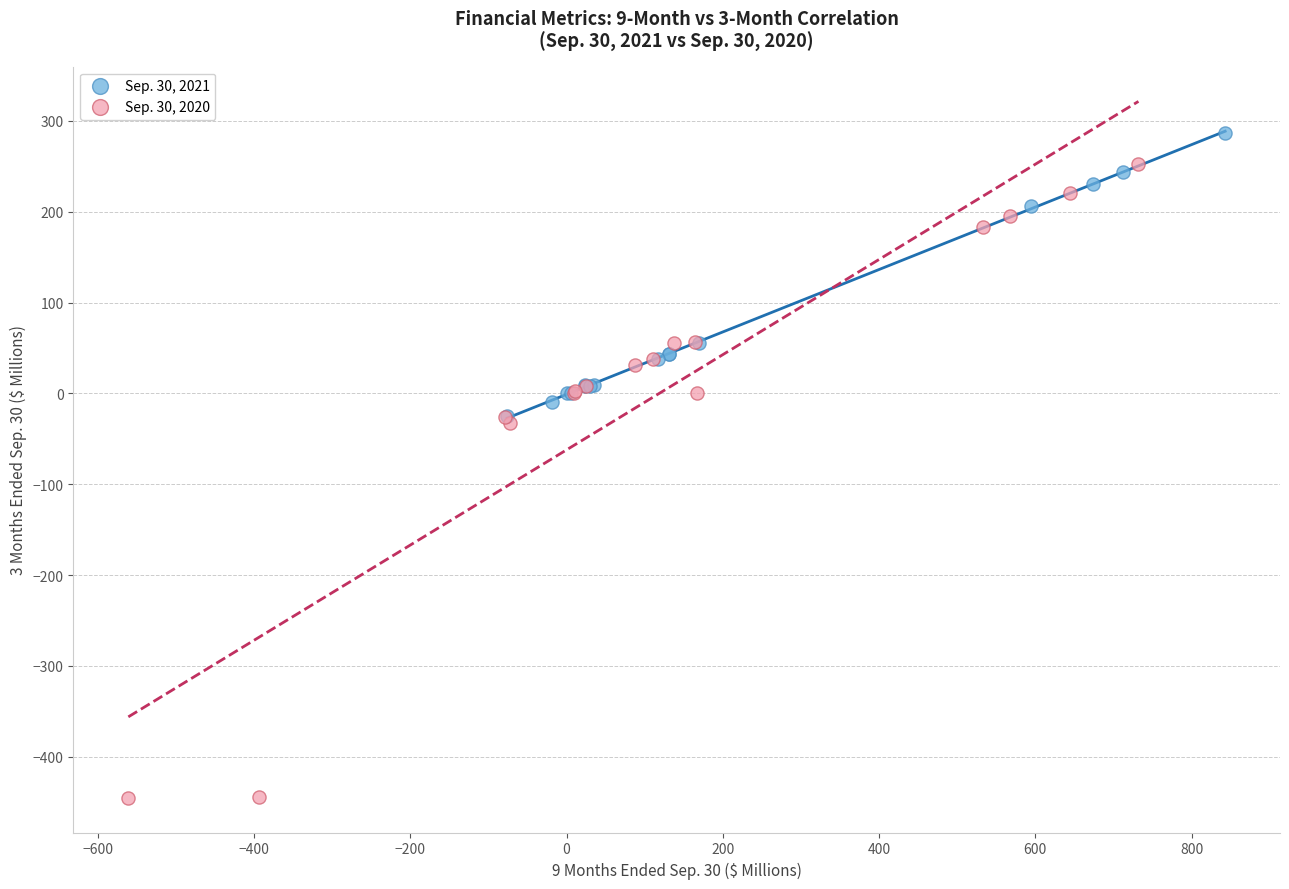

Which series reaches the maximum Y coordinate?

Sep. 30, 2021